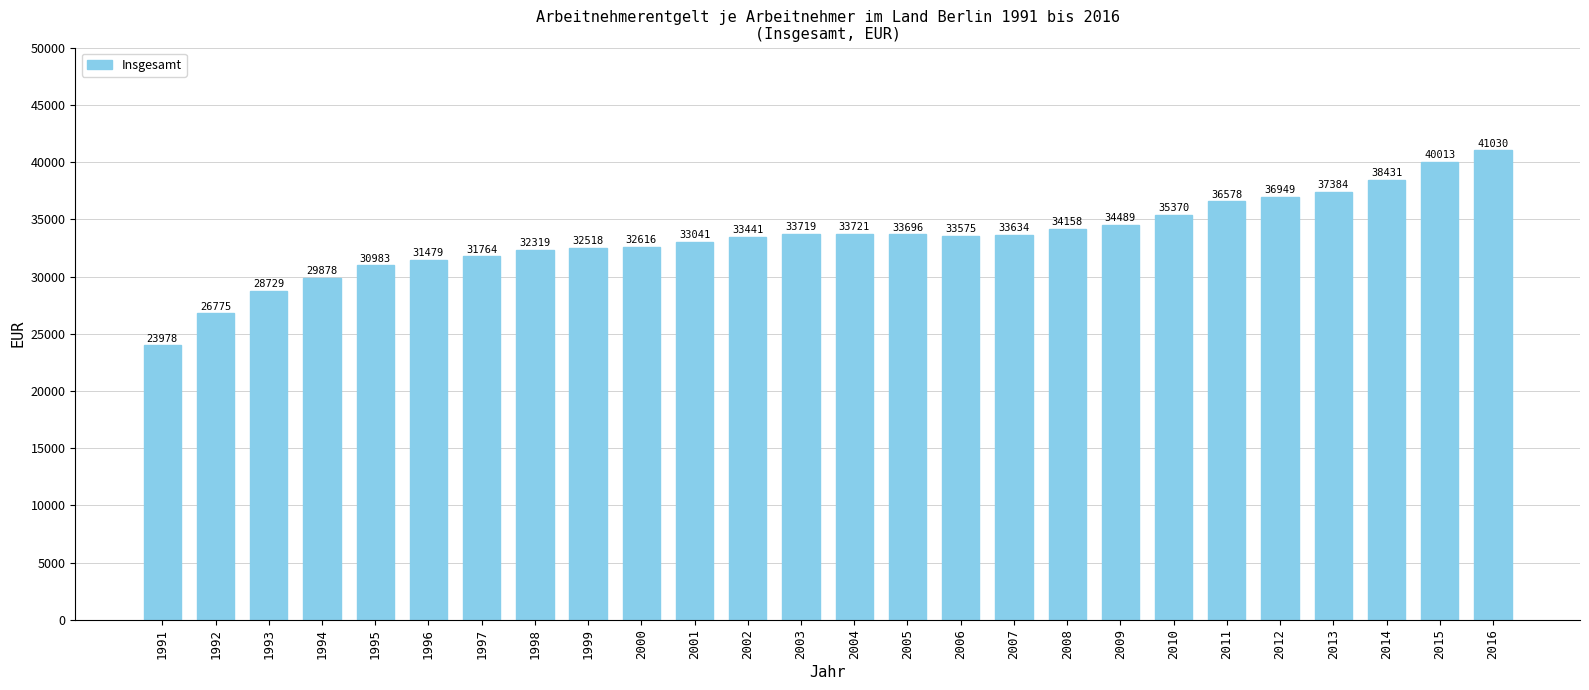

Approximately how many times larger is the value at 2014 compared to 2013?

1.0